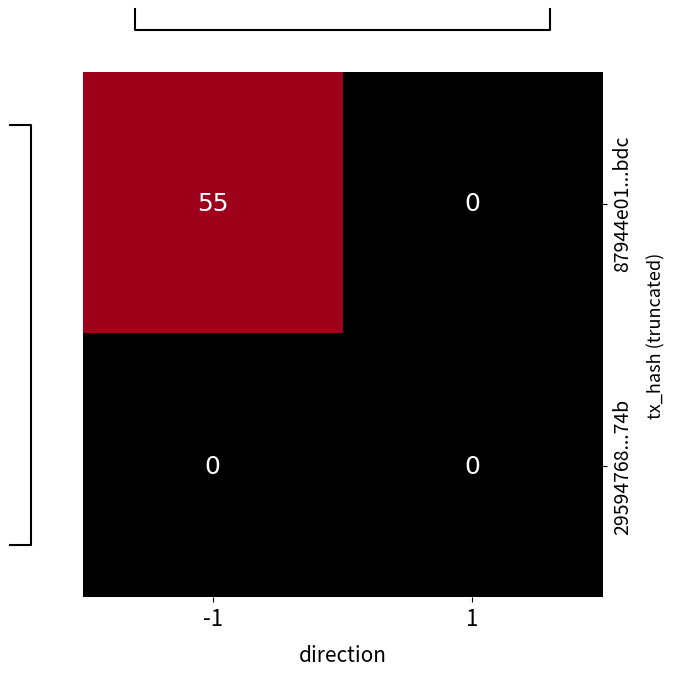

The value of 29594768...74b at 1 is 0. True or false?

True